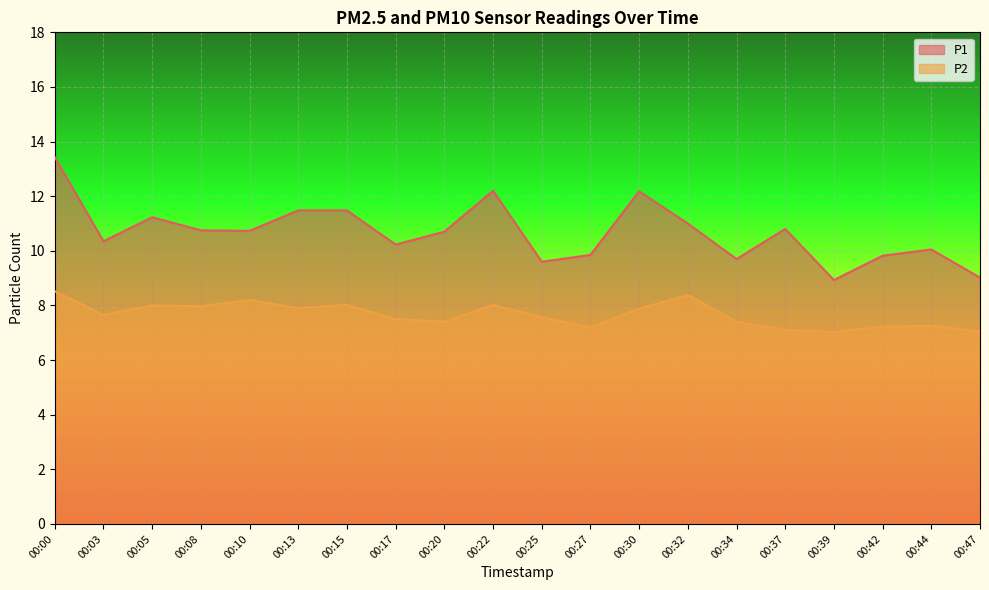

Where is the first local maximum for P2?

00:05